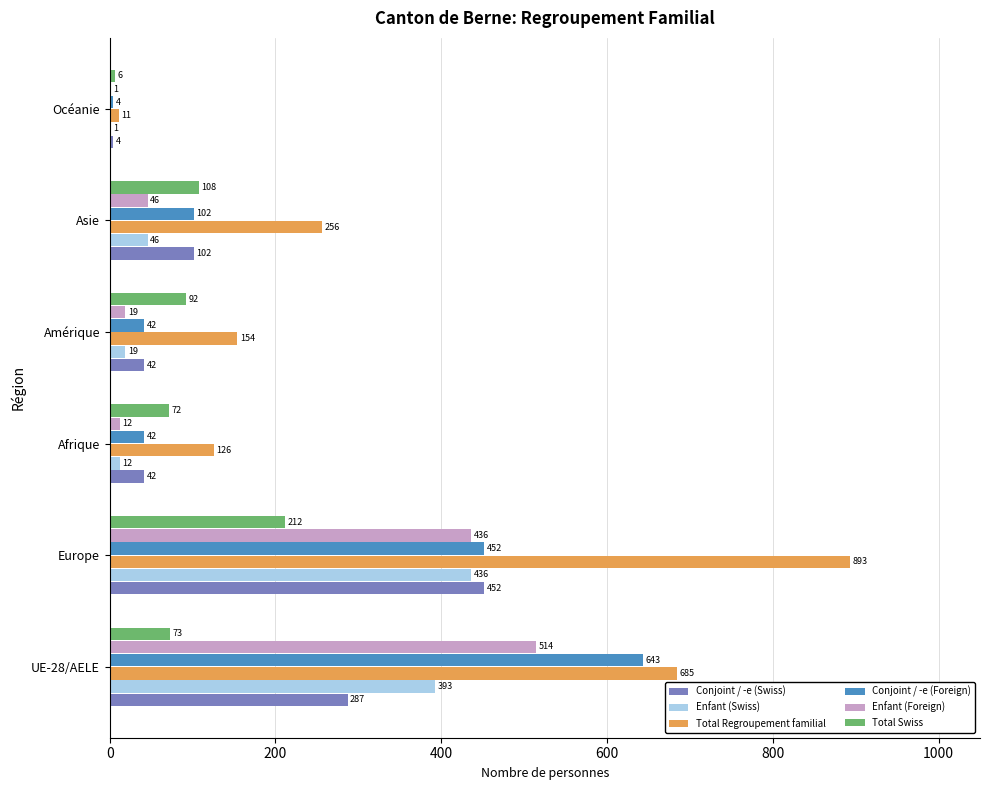

What are all the series names shown in the legend?

Conjoint / -e (Swiss), Enfant (Swiss), Total Regroupement familial, Conjoint / -e (Foreign), Enfant (Foreign), Total Swiss